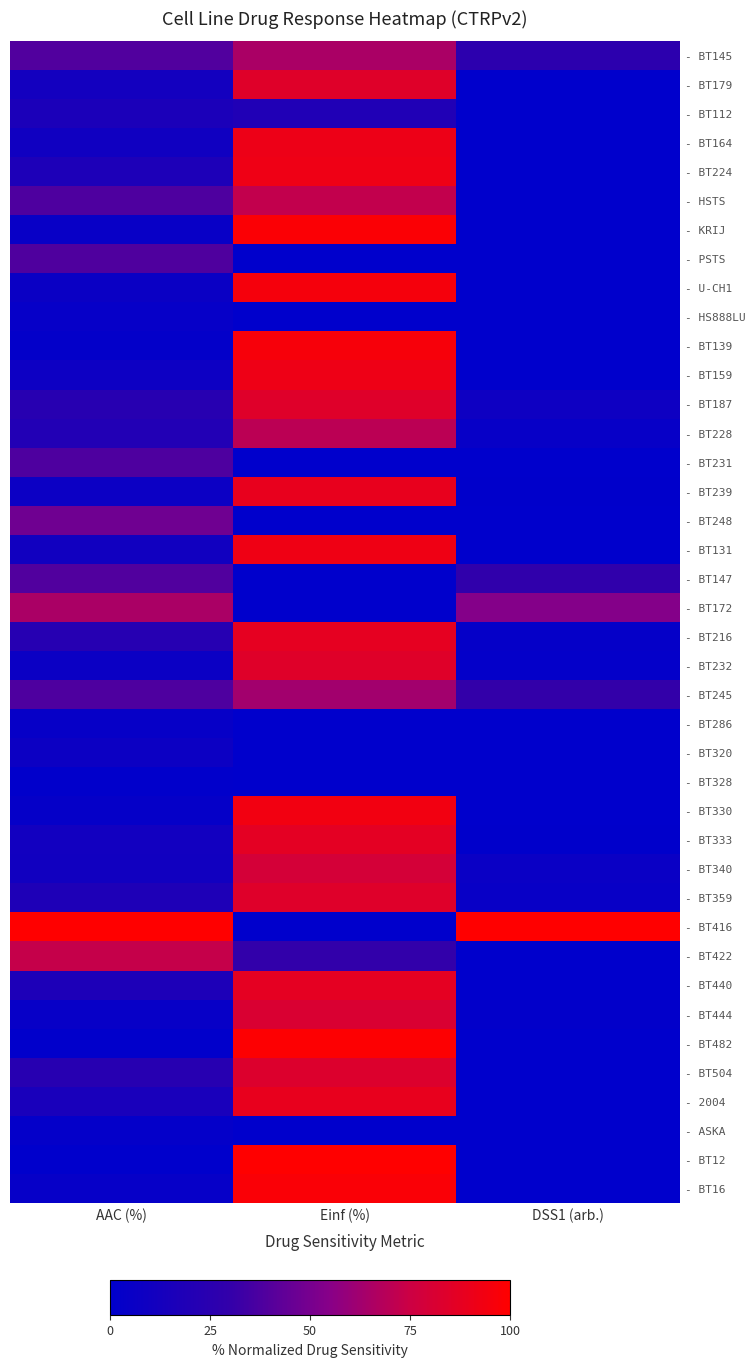

Which series has the largest total across all categories?

- BT416